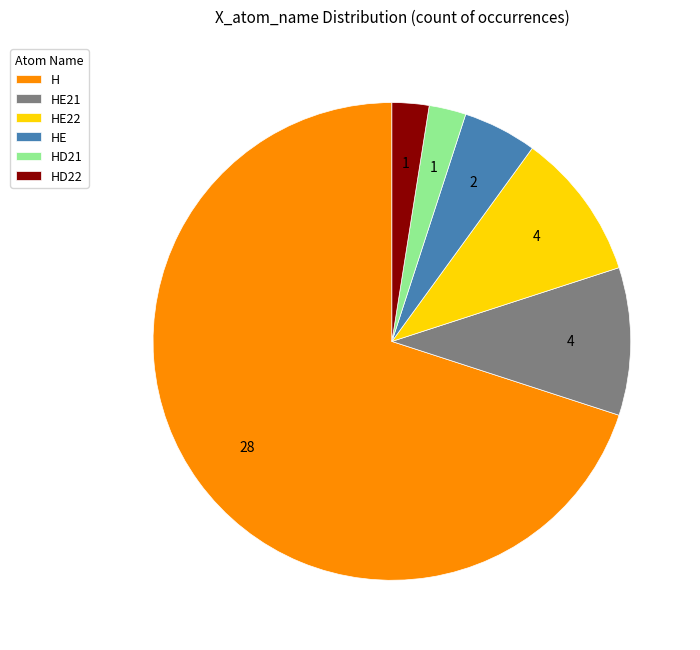

What is the largest slice in the pie chart?

H